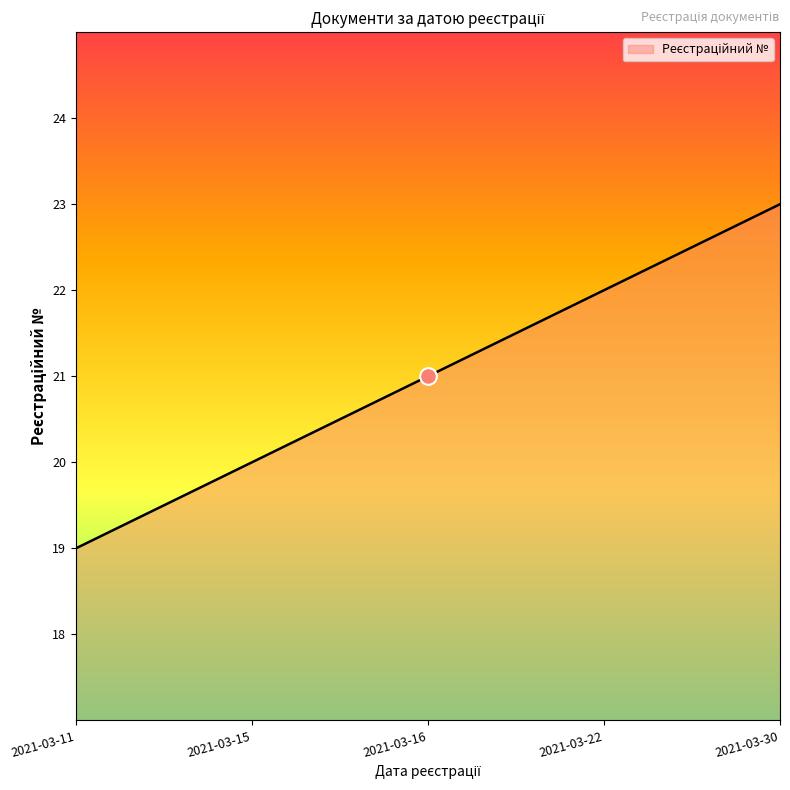

True or false: the data shows 5 at 2021-03-22.

False